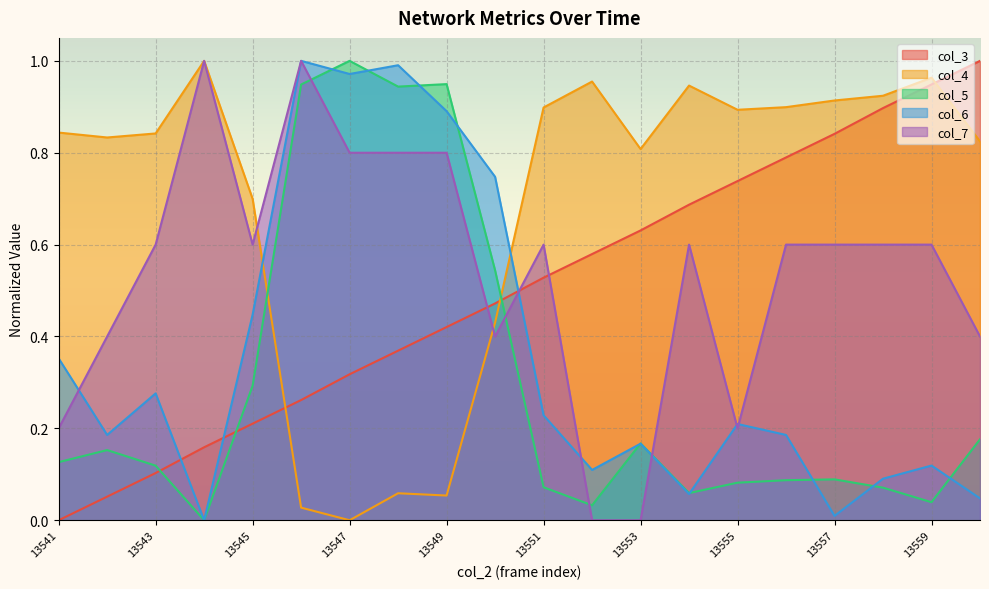

What is the spread (max minus min) of values at 13541?

0.8